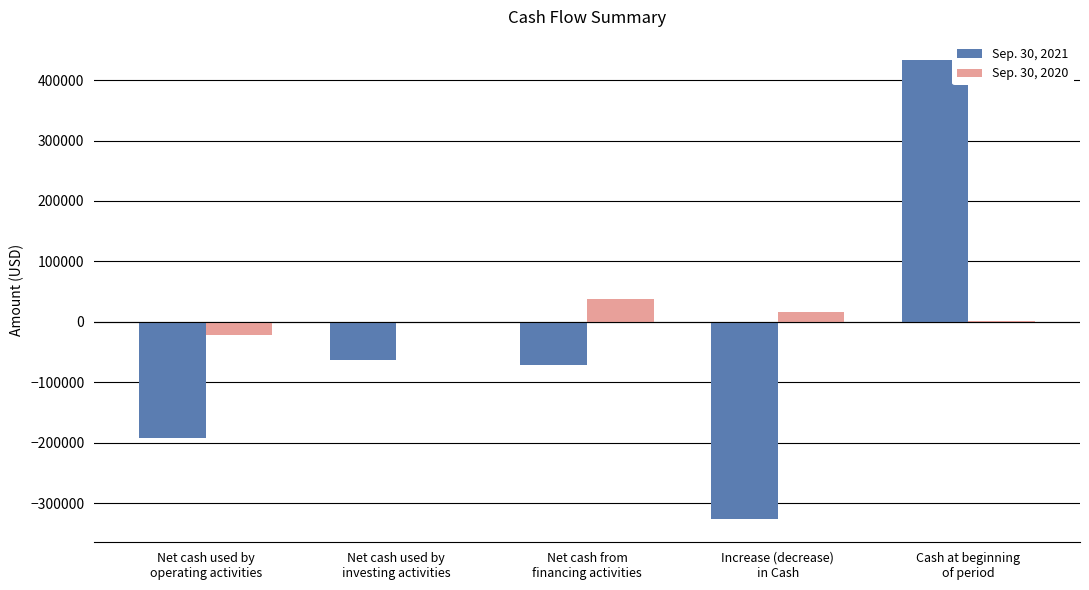

Between Net cash used by
operating activities and Cash at beginning
of period, which series saw the biggest shift?

Sep. 30, 2021